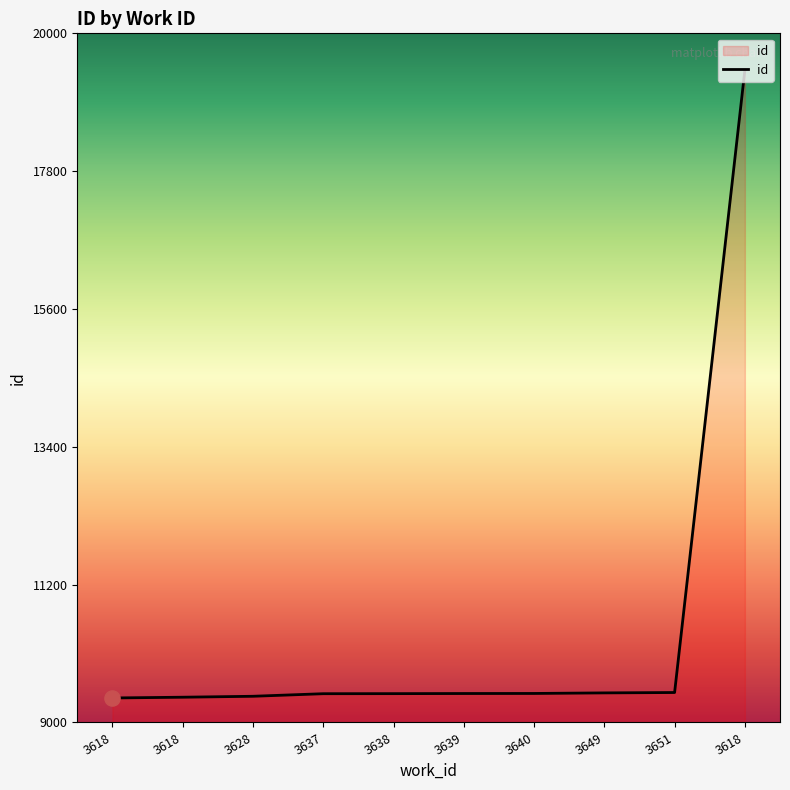

Which has a higher value, 3651 or 3640?

3651